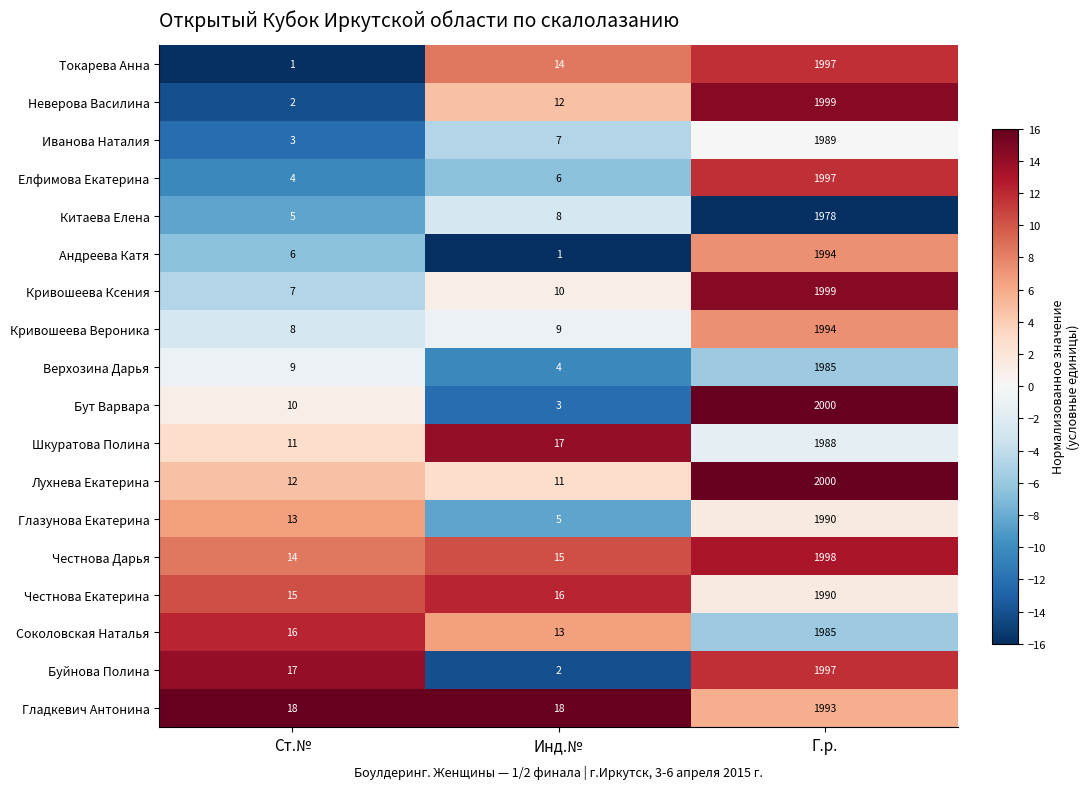

How many series are shown in this chart?

18